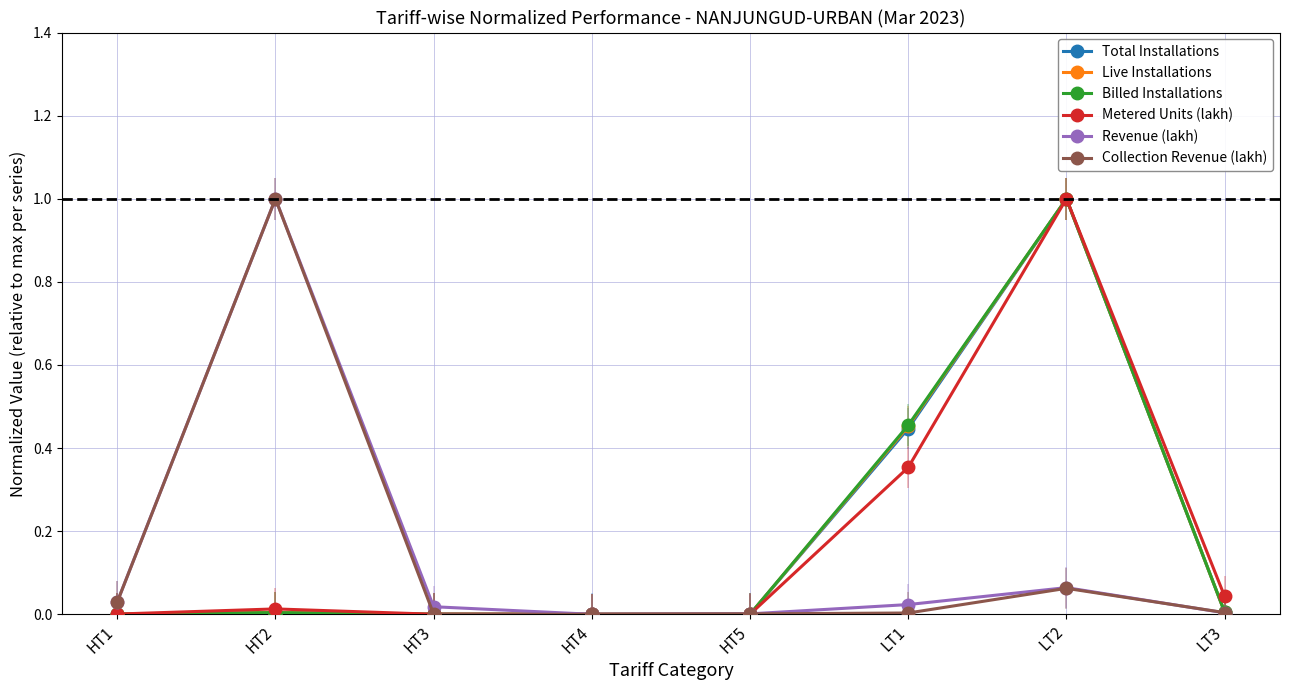

How many categories are shown in the chart?

8